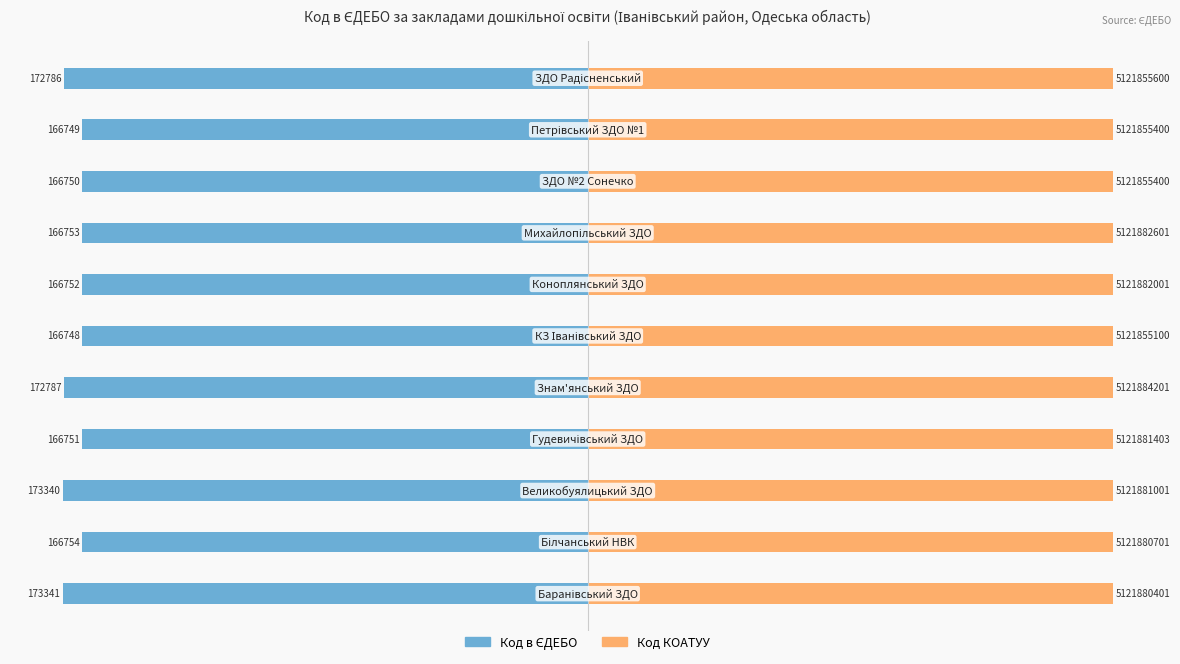

Reading right to left, extract all data points from this chart.

Код в ЄДЕБО: -99.7	-96.2	-96.2	-96.2	-96.2	-96.2	-99.7	-96.2	-100.0	-96.2	-100.0
Код КОАТУУ: 100.0	100.0	100.0	100.0	100.0	100.0	100.0	100.0	100.0	100.0	100.0